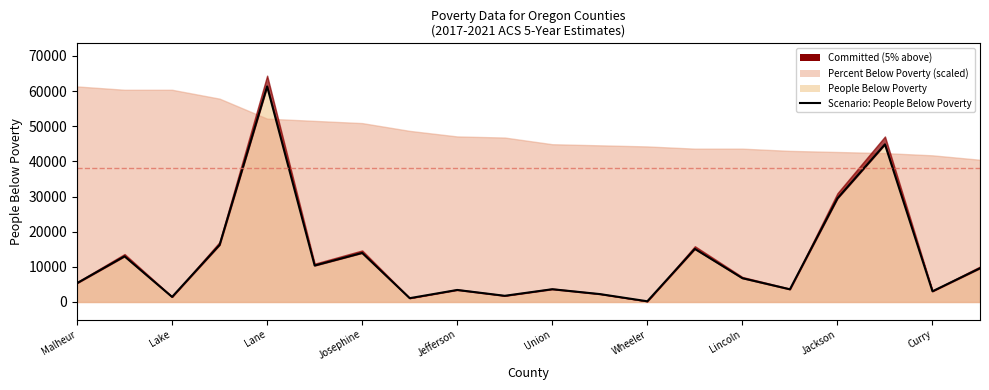

What position from the left is Malheur?

1